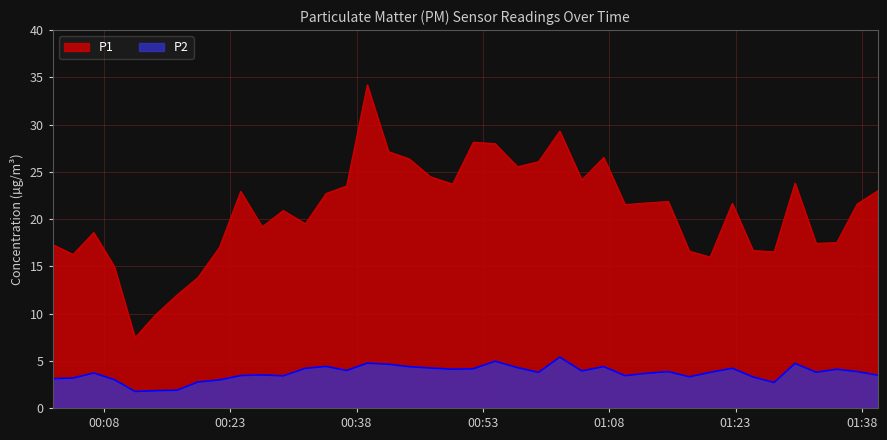

True or false: P1 has more than 2 points higher than both neighbors.

True